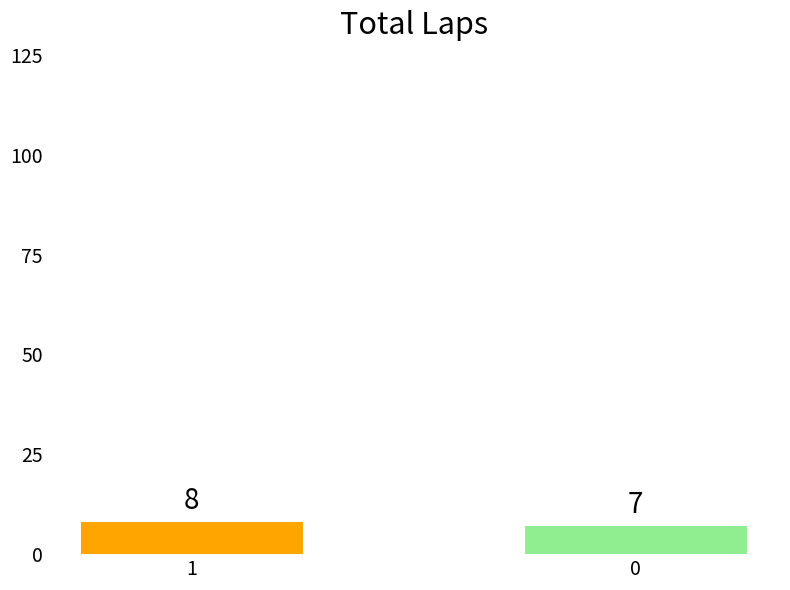

What is the average value?

8